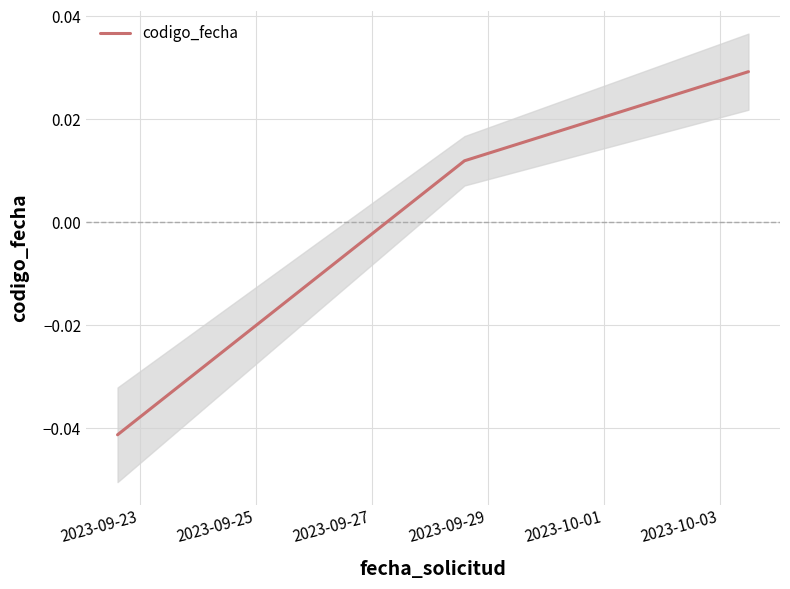

How many lines are shown in the chart?

1